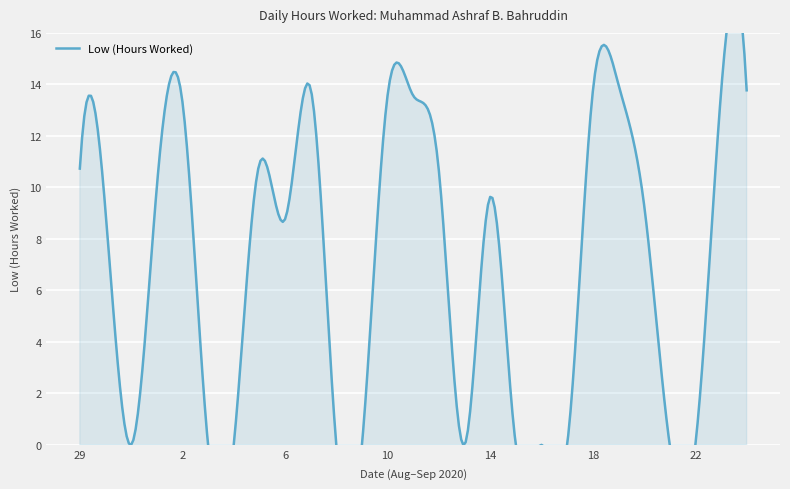

Between 8 and 23, which is larger?

23